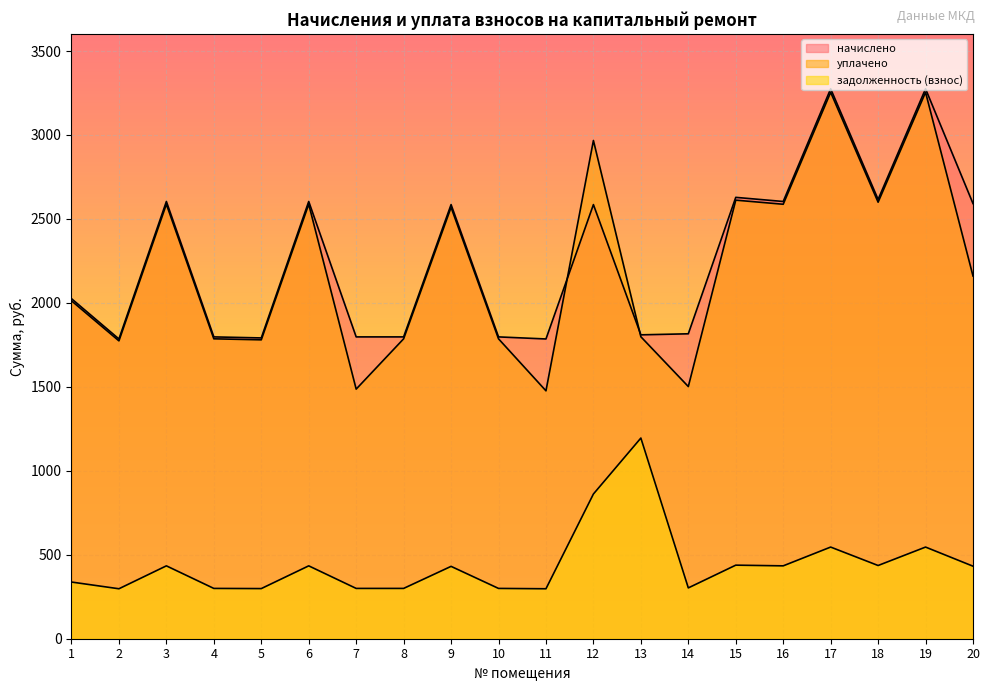

Where is уплачено nearest to the value 2365?

9